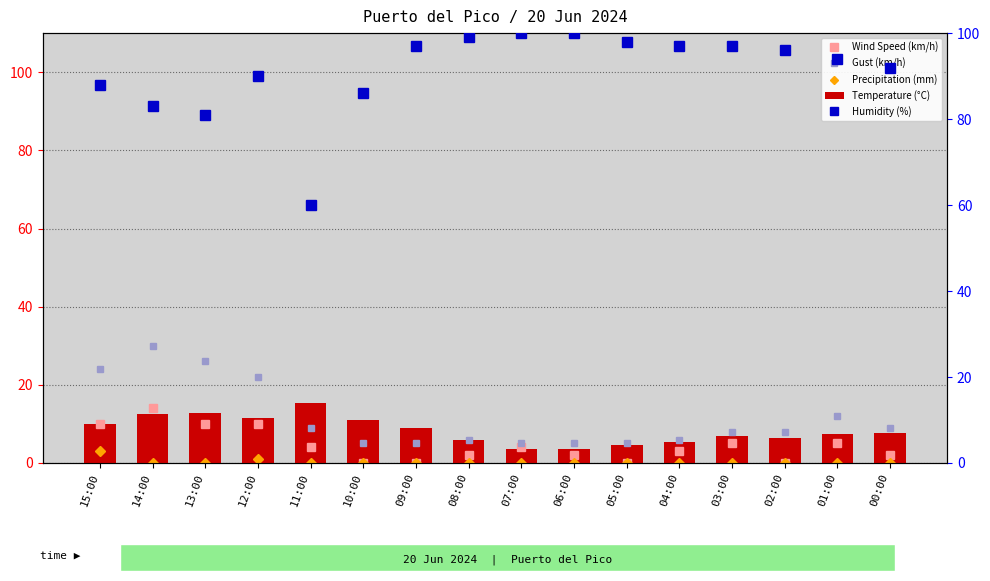

What is the difference between the maximum and minimum values in the Precipitation (mm) series?

3.0